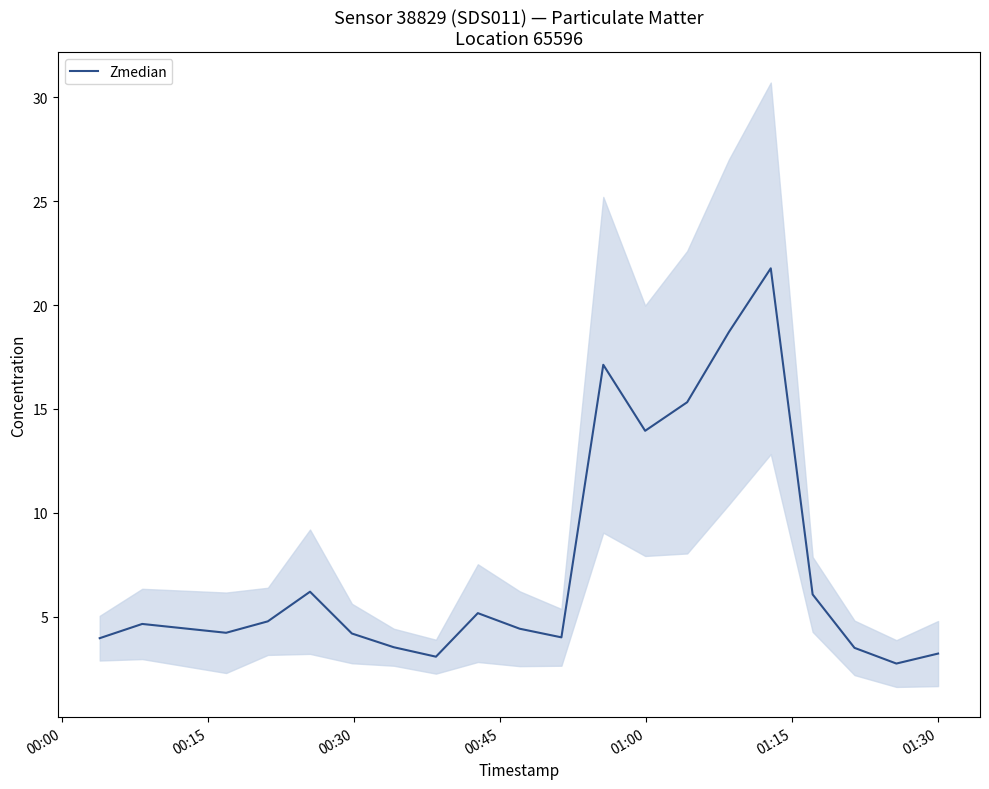

What is the minimum value for Zmedian?

2.8